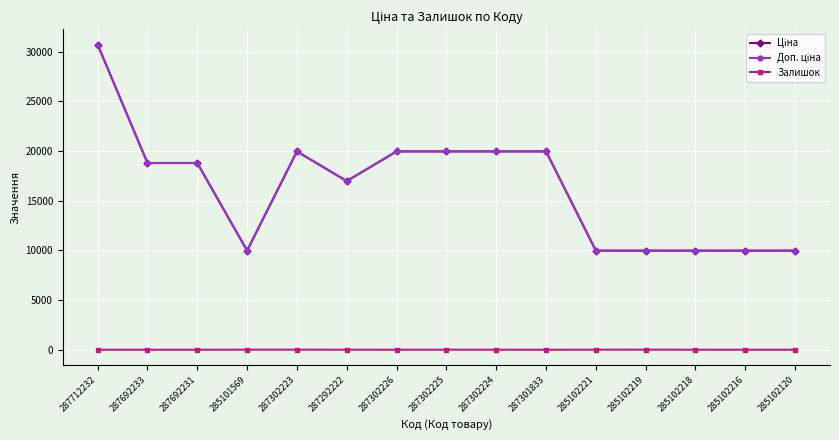

Does the chart have visible grid lines?

Yes